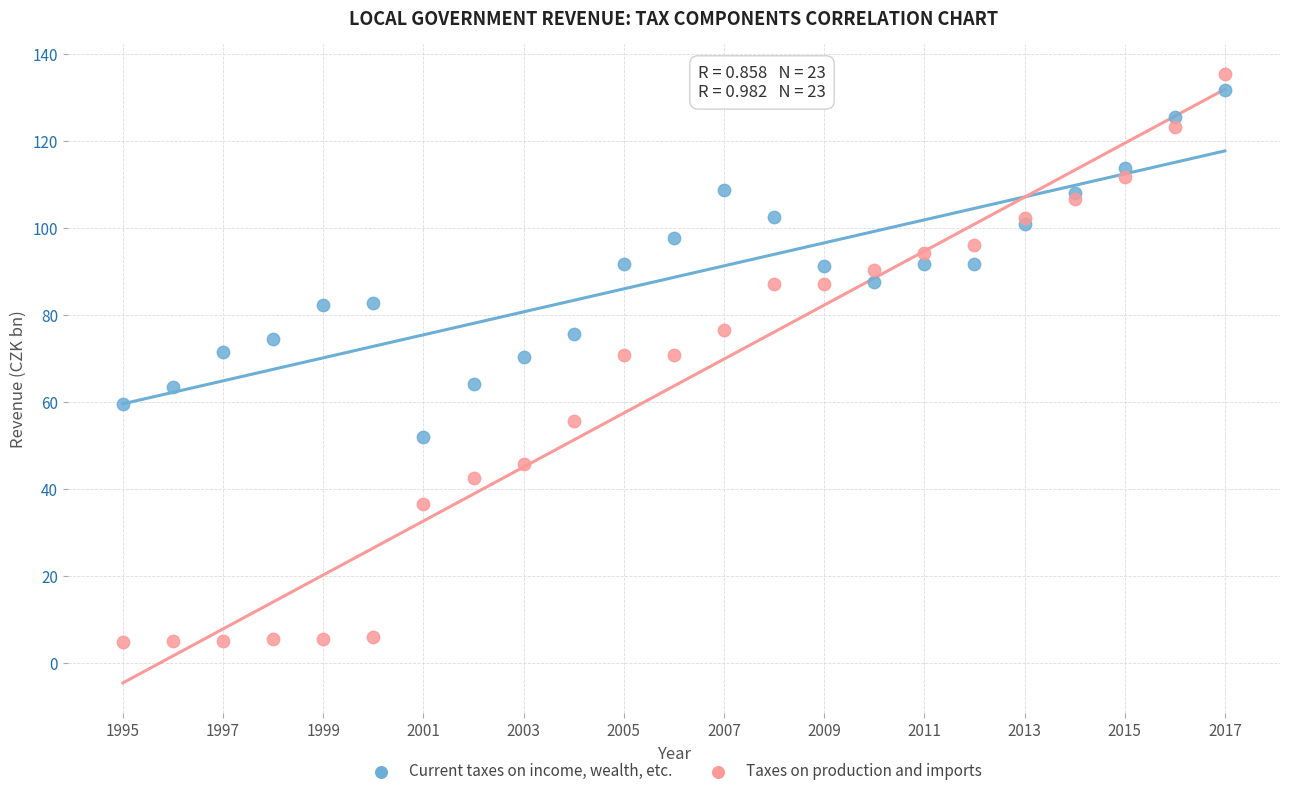

Which series has the widest spread of Y values?

Taxes on production and imports